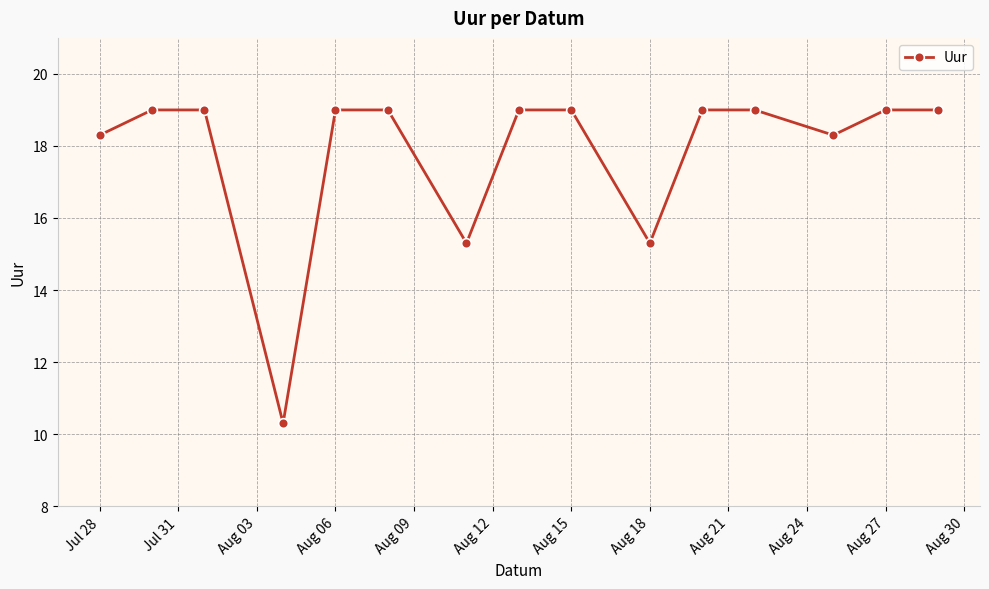

What is the smallest value displayed?

10.3